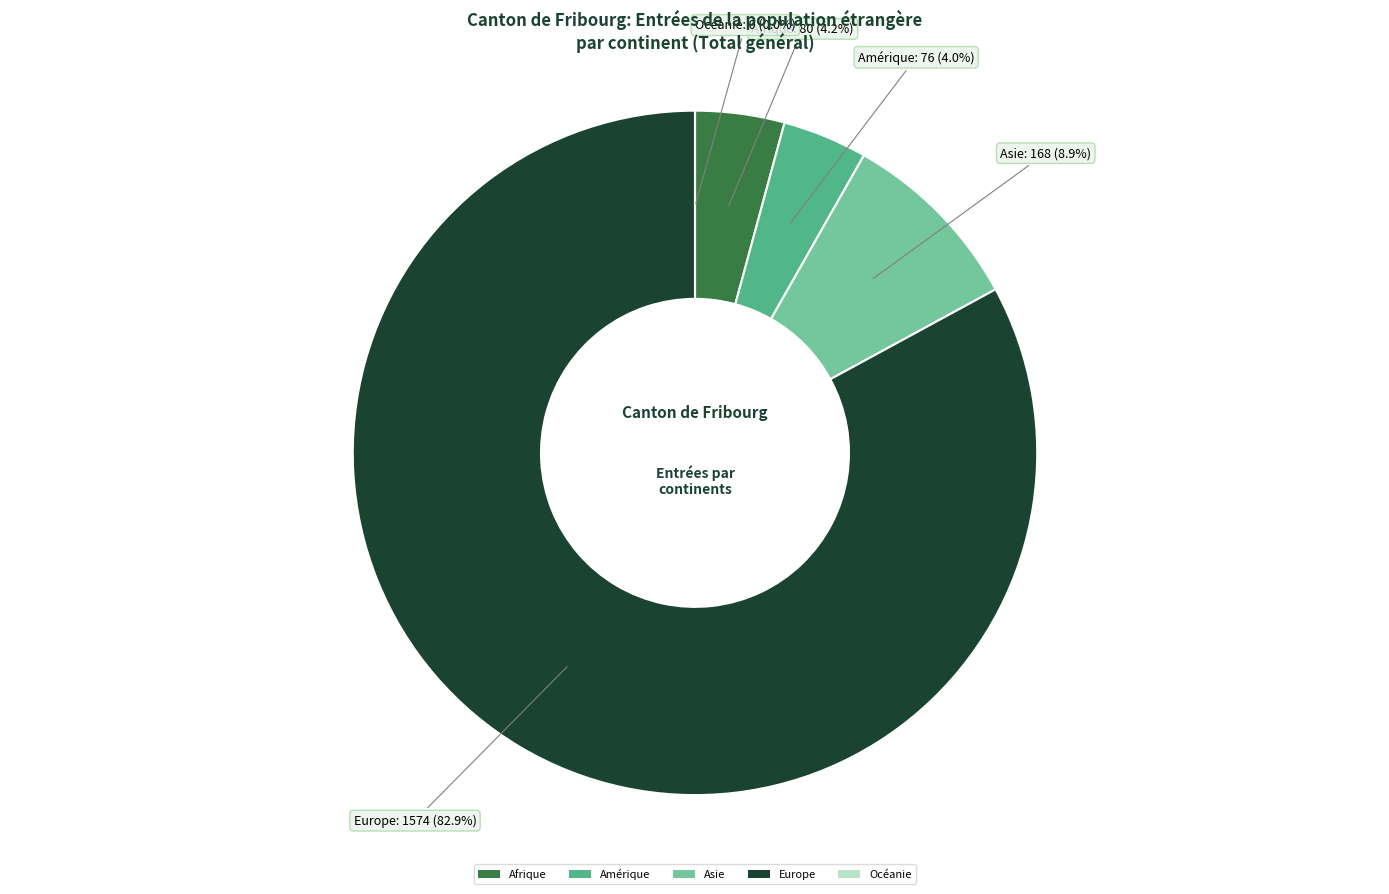

What is the change in value from Afrique to Océanie?

-80